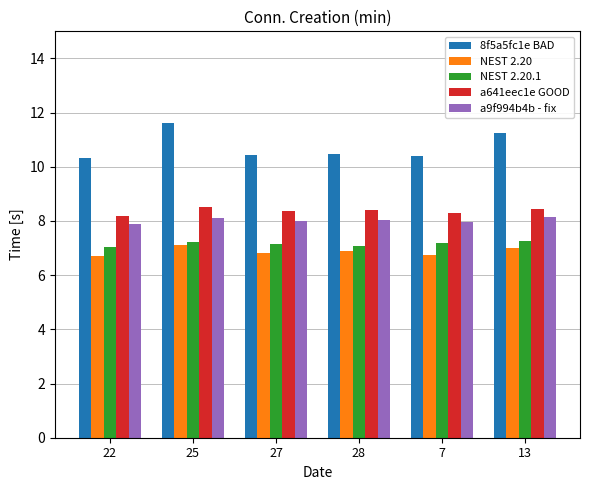

Which series has the largest total across all categories?

8f5a5fc1e BAD